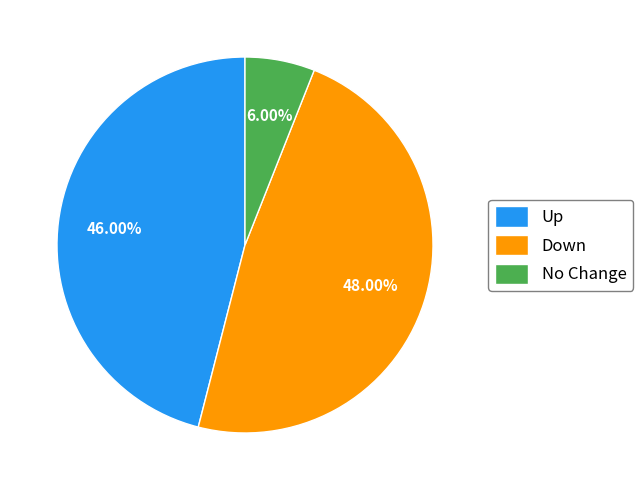

Rank the categories by value from lowest to highest.

No Change, Up, Down